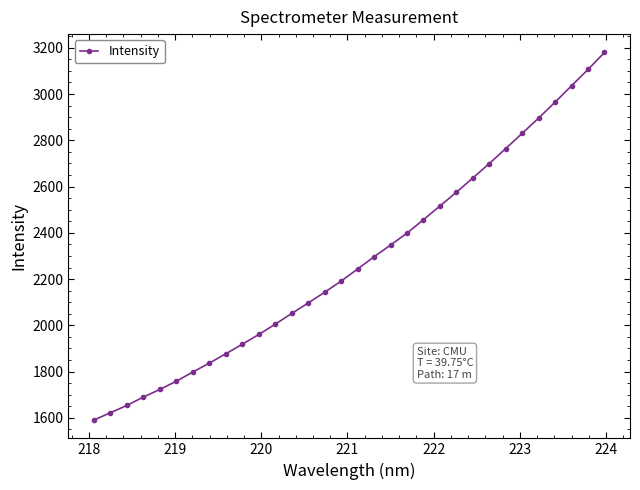

What is the smallest value displayed?

1590.8